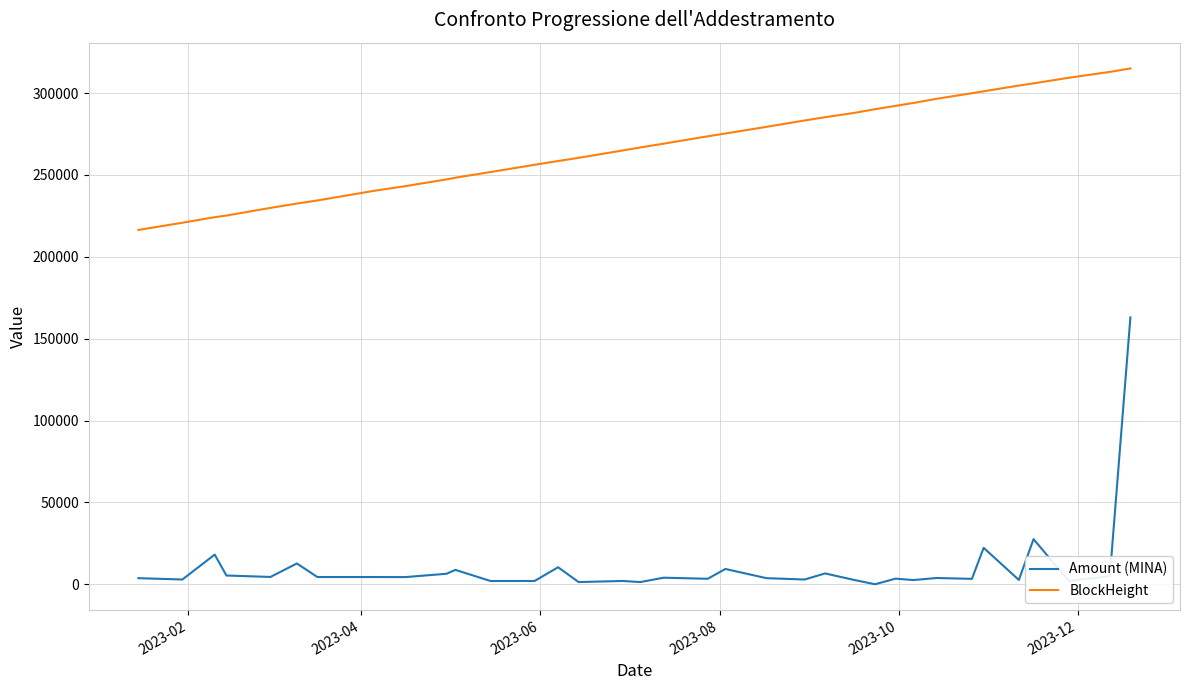

What is the difference between the maximum and minimum values in the Amount (MINA) series?

162988.3